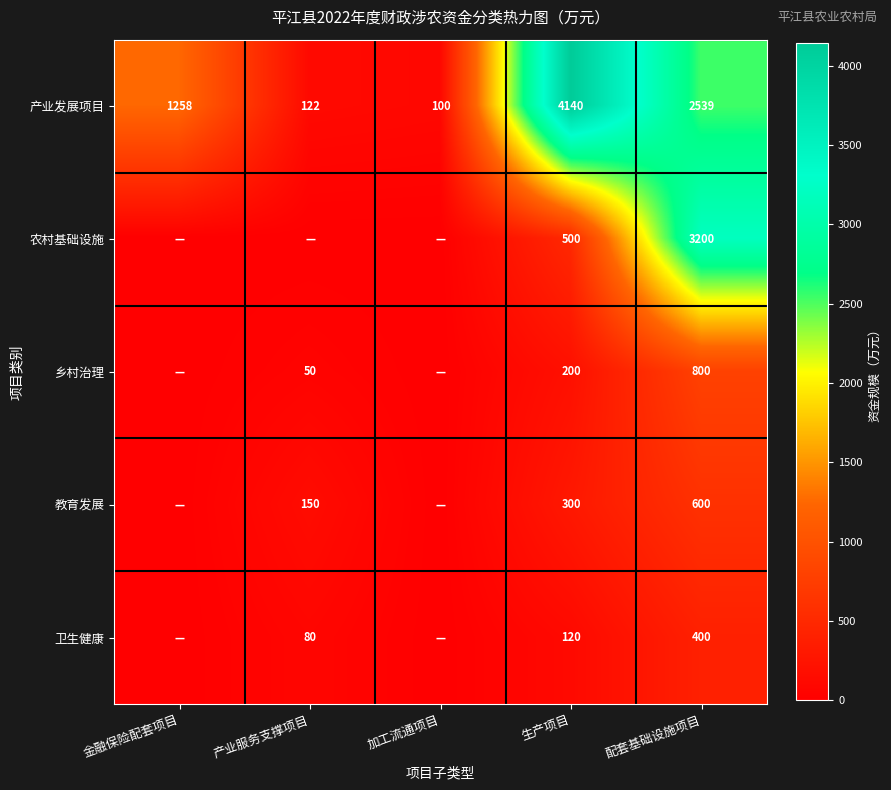

At which label does 产业发展项目 reach its peak?

生产项目